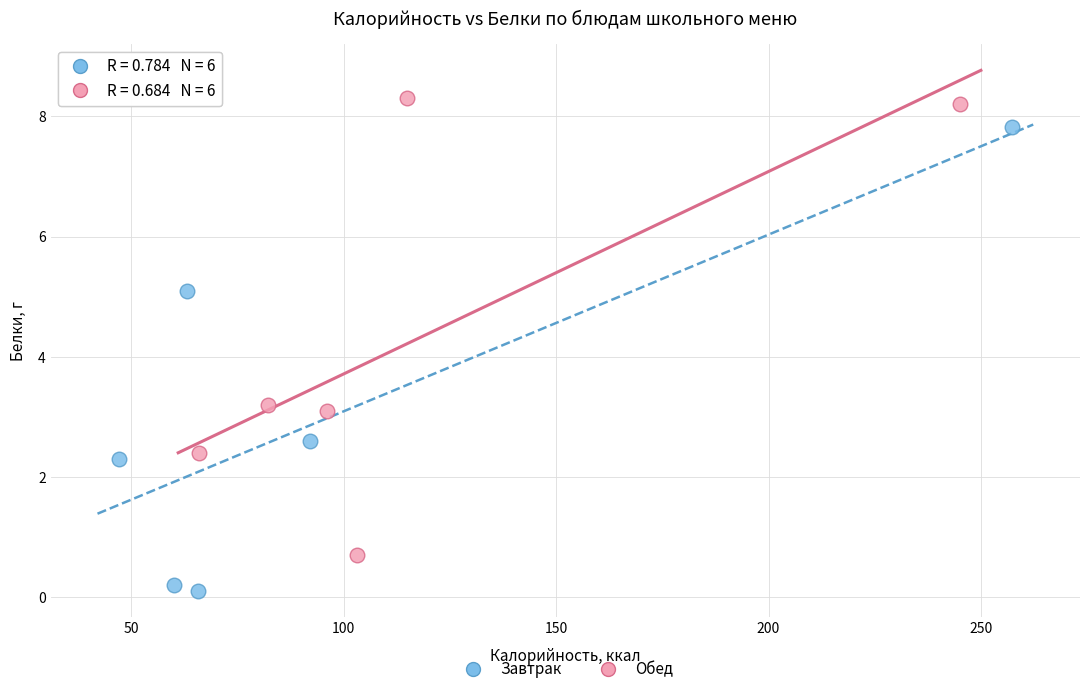

Which series contains the lowest Y value?

Завтрак